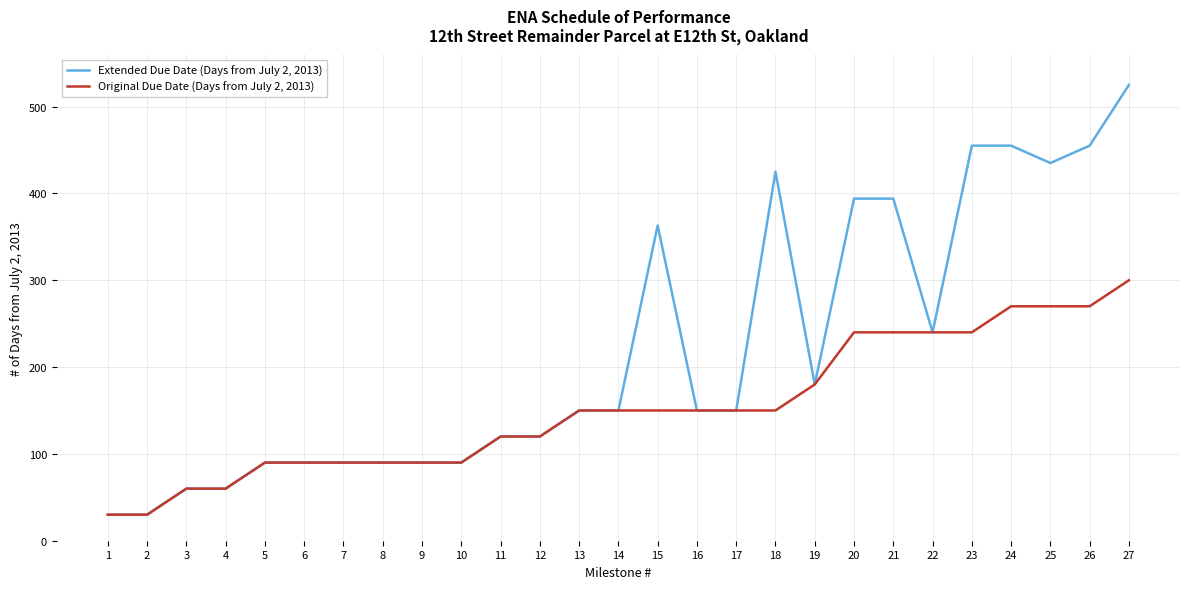

The Extended Due Date (Days from July 2, 2013) series shows 130 at 6. True or false?

False